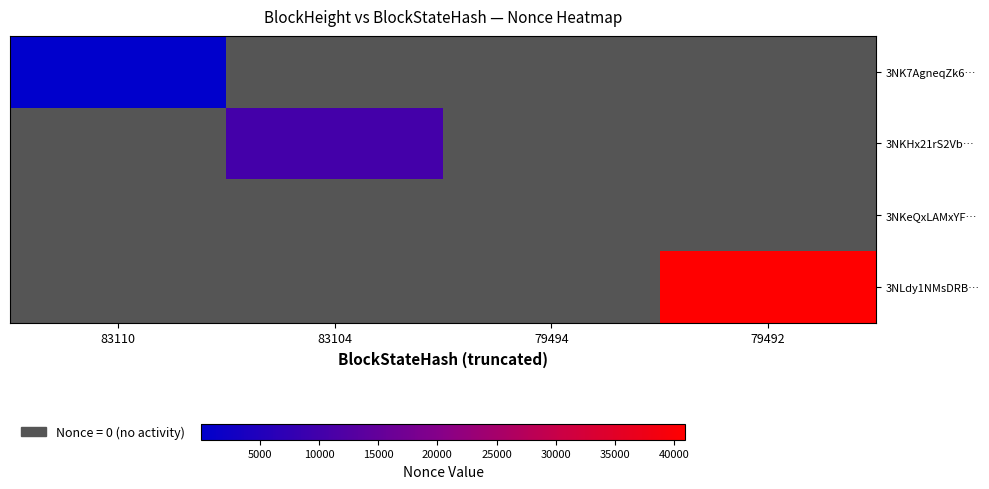

Which series changed the most between 83110 and 79492?

3NLdy1NMsDRB…